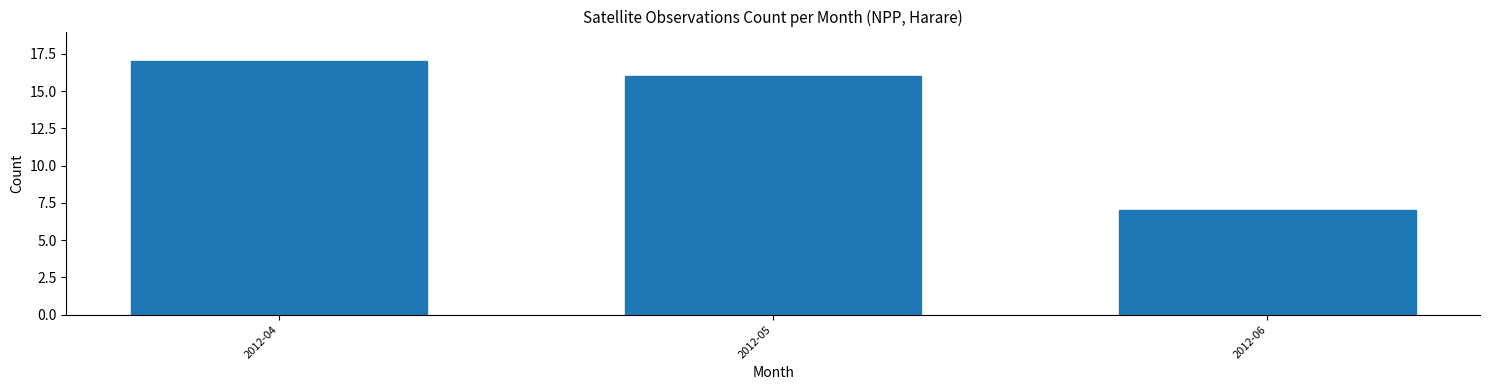

Reading left to right, list all the values displayed in this chart.

2012-04=17	2012-05=16	2012-06=7